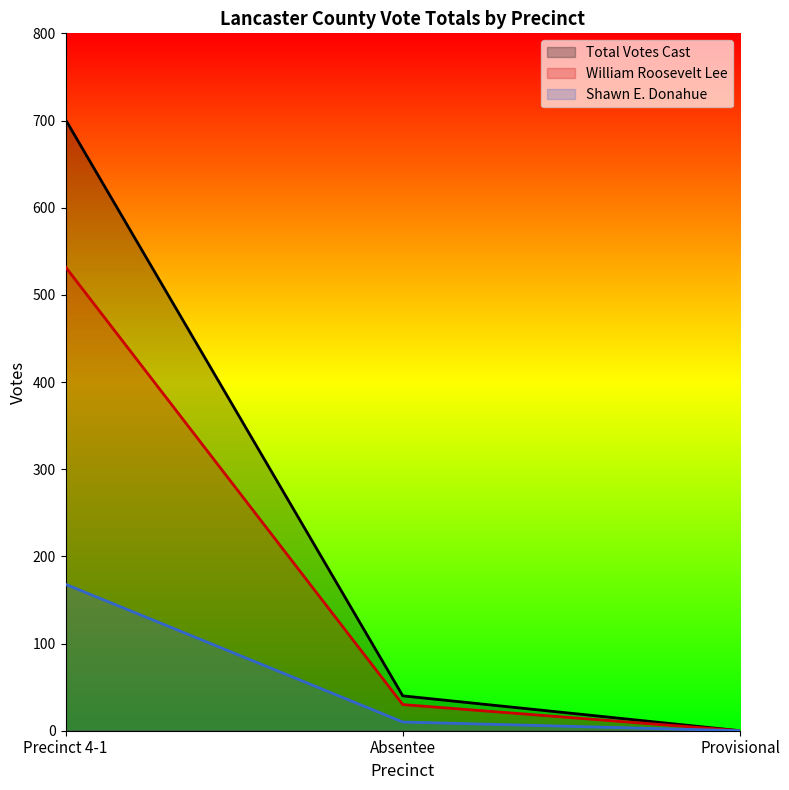

Which series has the largest range (max minus min)?

Total Votes Cast